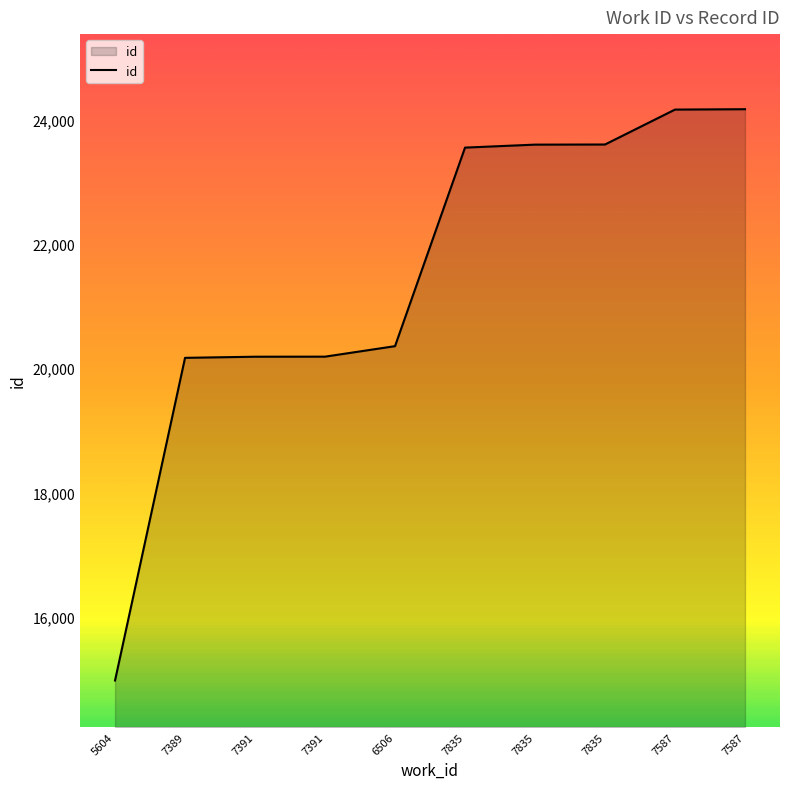

What is the sum of the values at 7389 and 5604?

35144